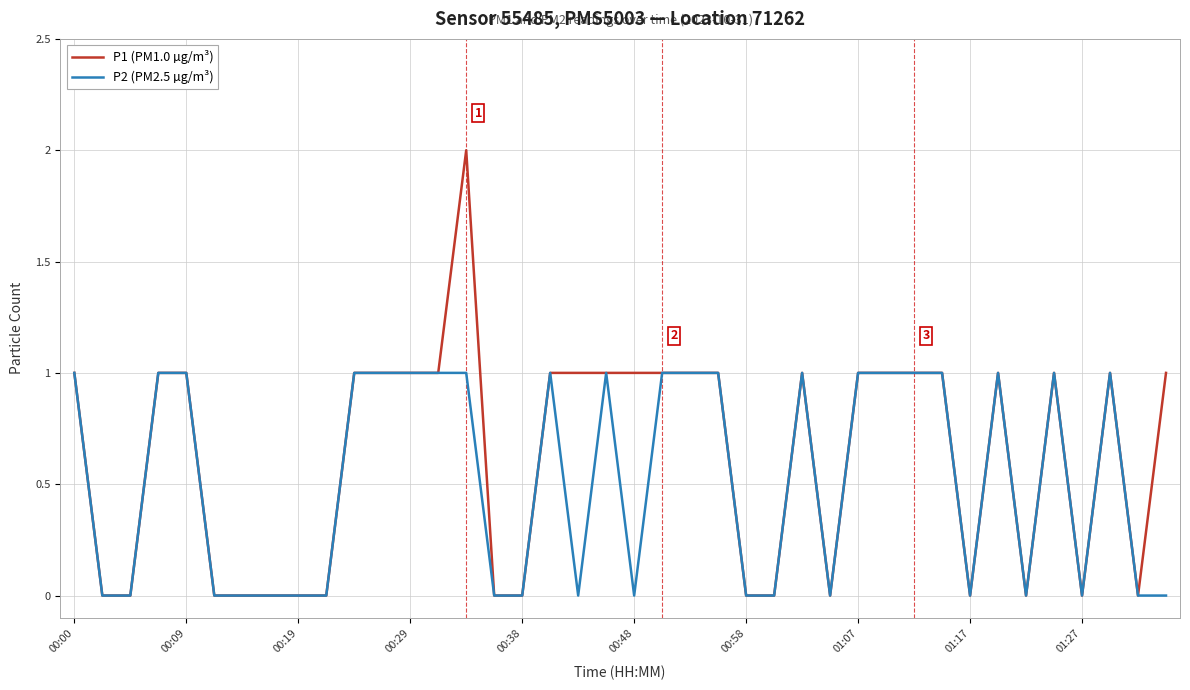

Rank the series by their maximum value, from lowest to highest.

P2 (PM2.5 µg/m³), P1 (PM1.0 µg/m³)